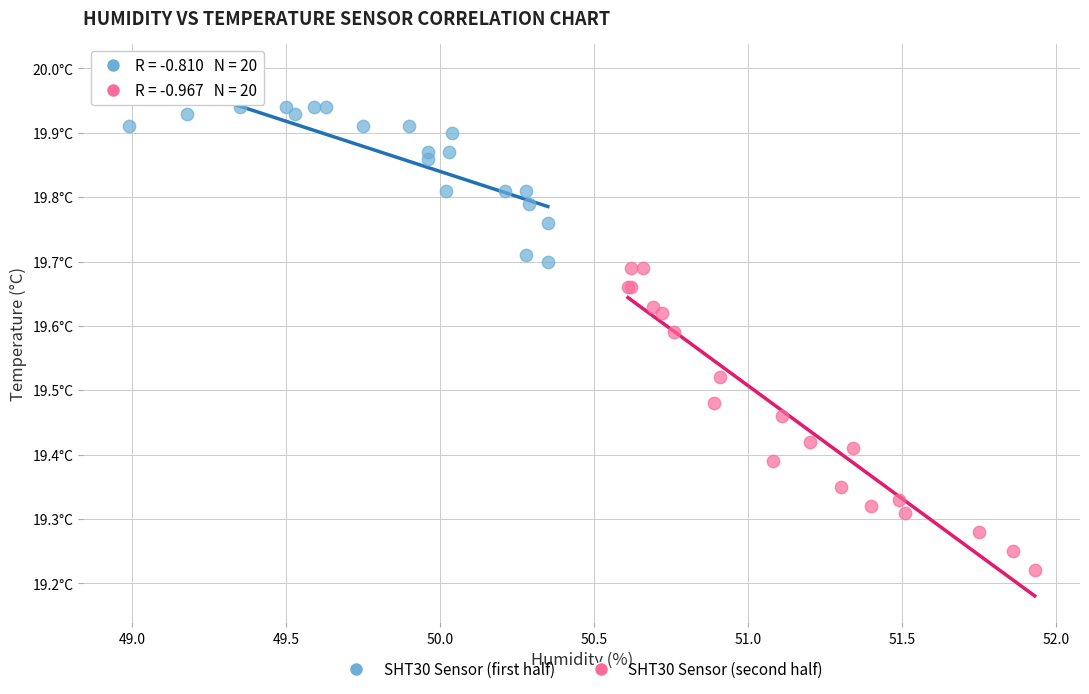

What are all the series names shown in the legend?

SHT30 Sensor (first half), SHT30 Sensor (second half)